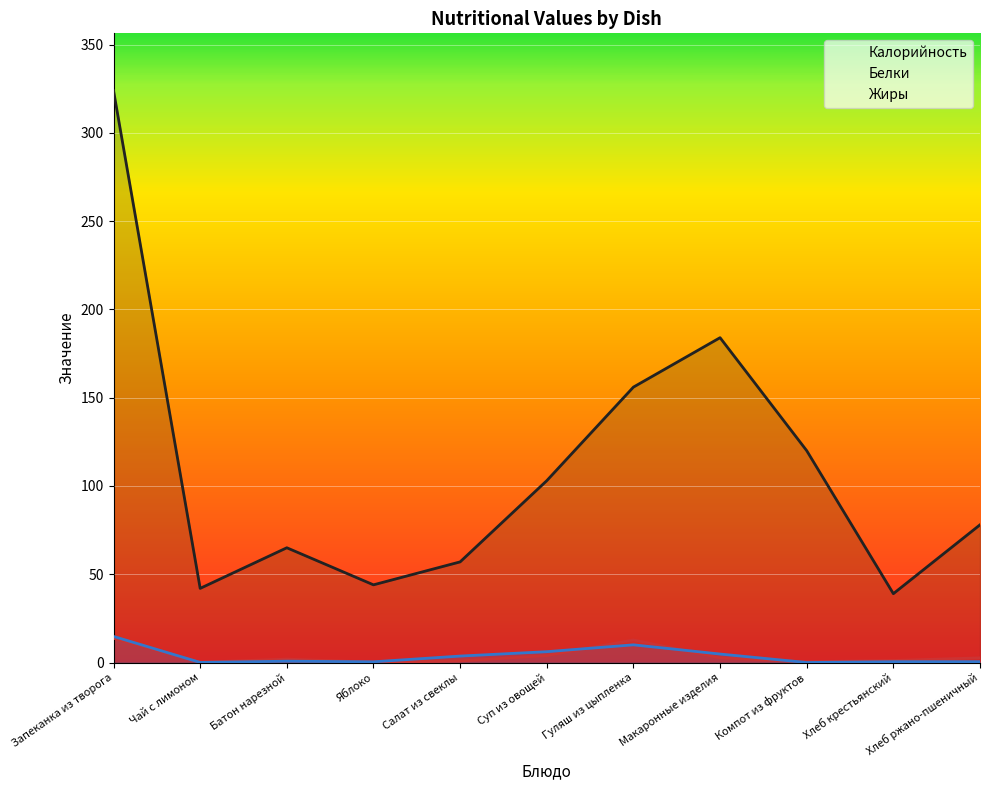

How many values in Жиры are above zero?

10